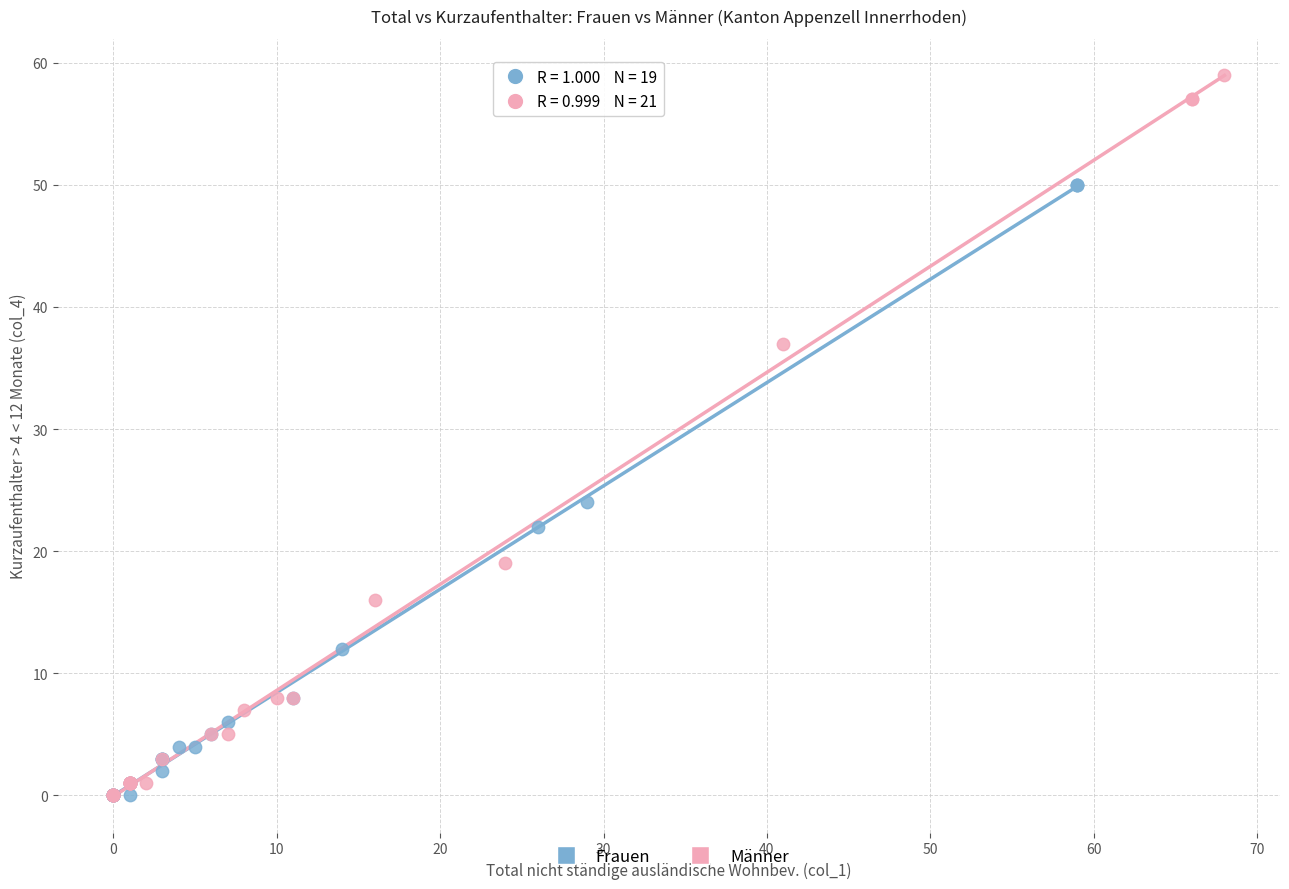

Which series has the largest Y range (max minus min)?

Männer